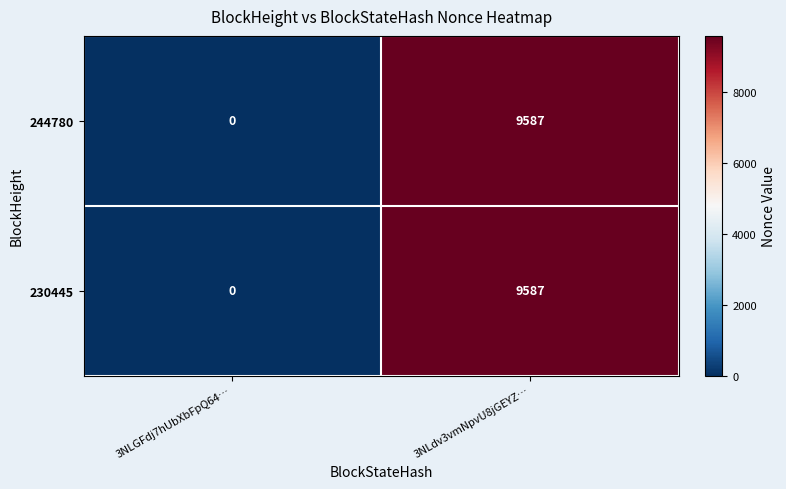

What is the difference between the maximum and minimum values in the 230445 series?

9587